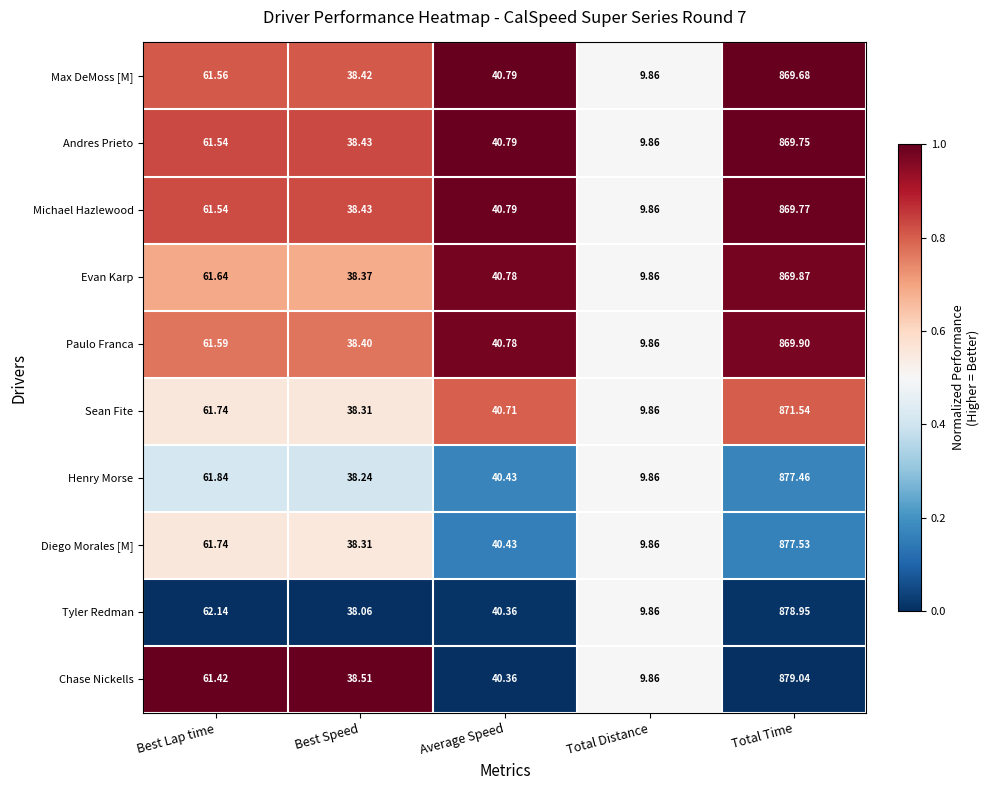

At which category does the chart reach its minimum across all series?

Total Distance